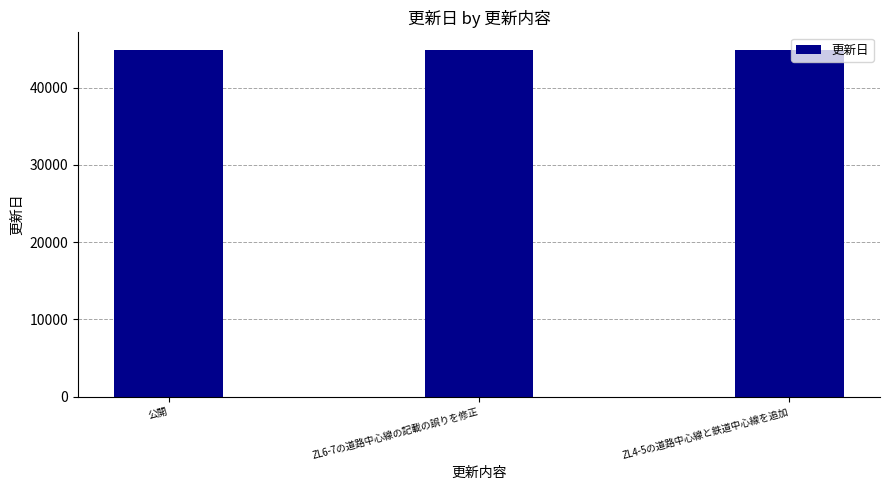

What is the smallest value displayed?

44810